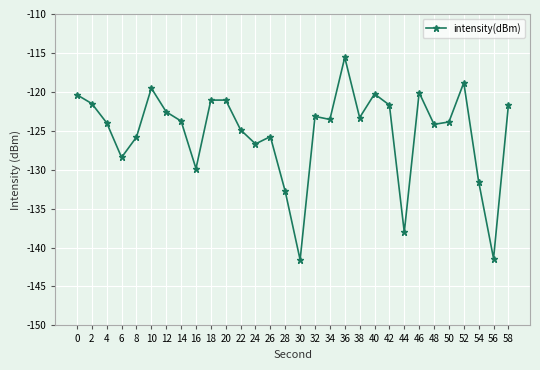

The chart shows a value of -131.5 at 54. True or false?

True